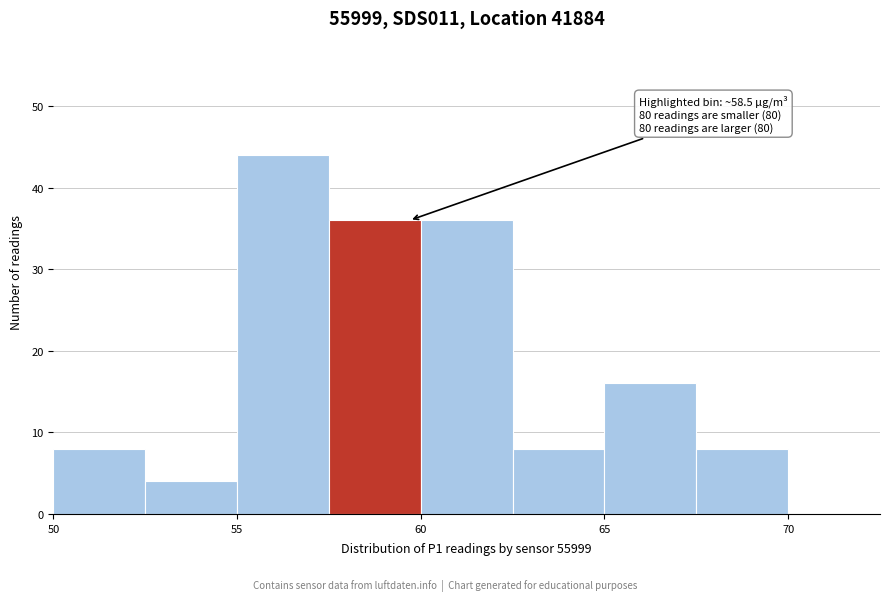

Which range on the x-axis has the tallest bar?

55.0 to 57.5